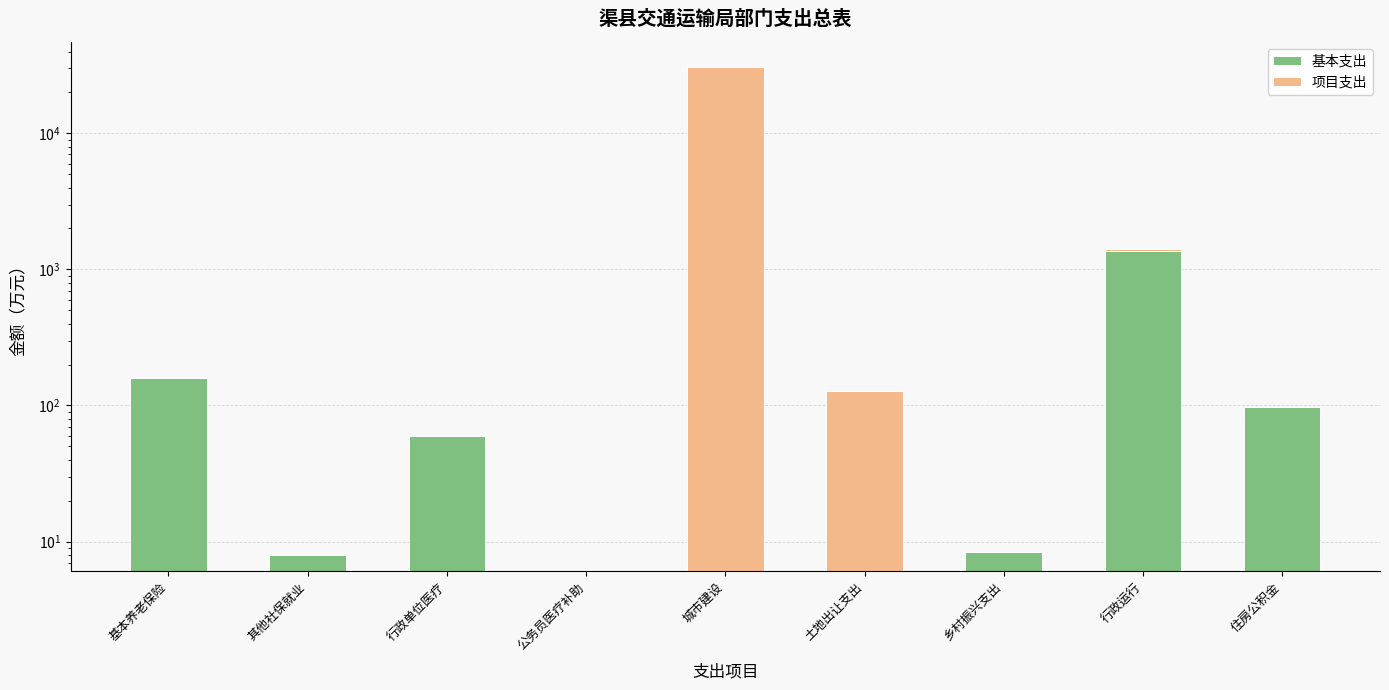

What is the total value across all series at 住房公积金?

96.8